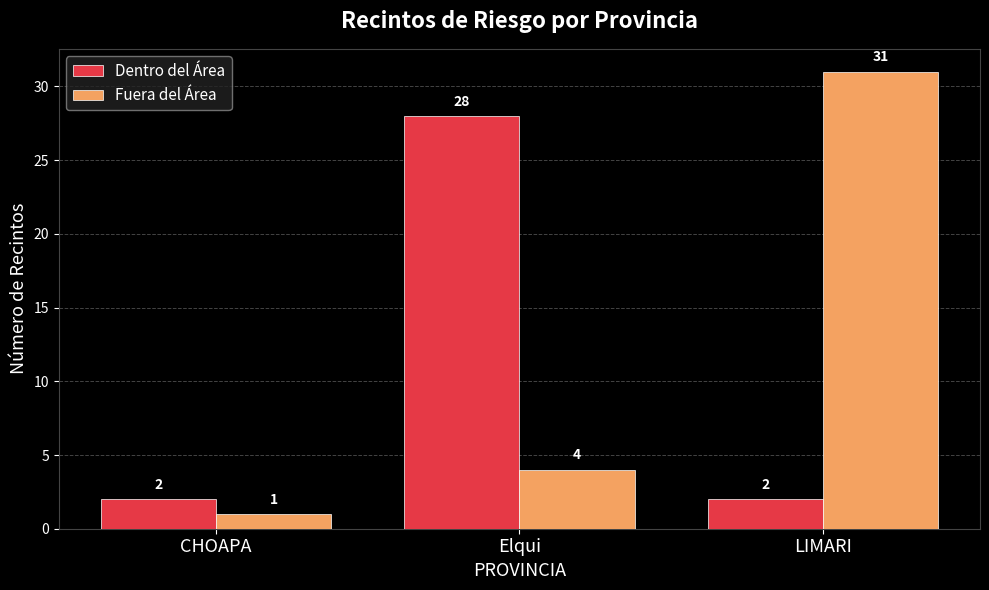

Reading left to right, transcribe all the data shown in this chart.

Dentro del Área: 2	28	2
Fuera del Área: 1	4	31